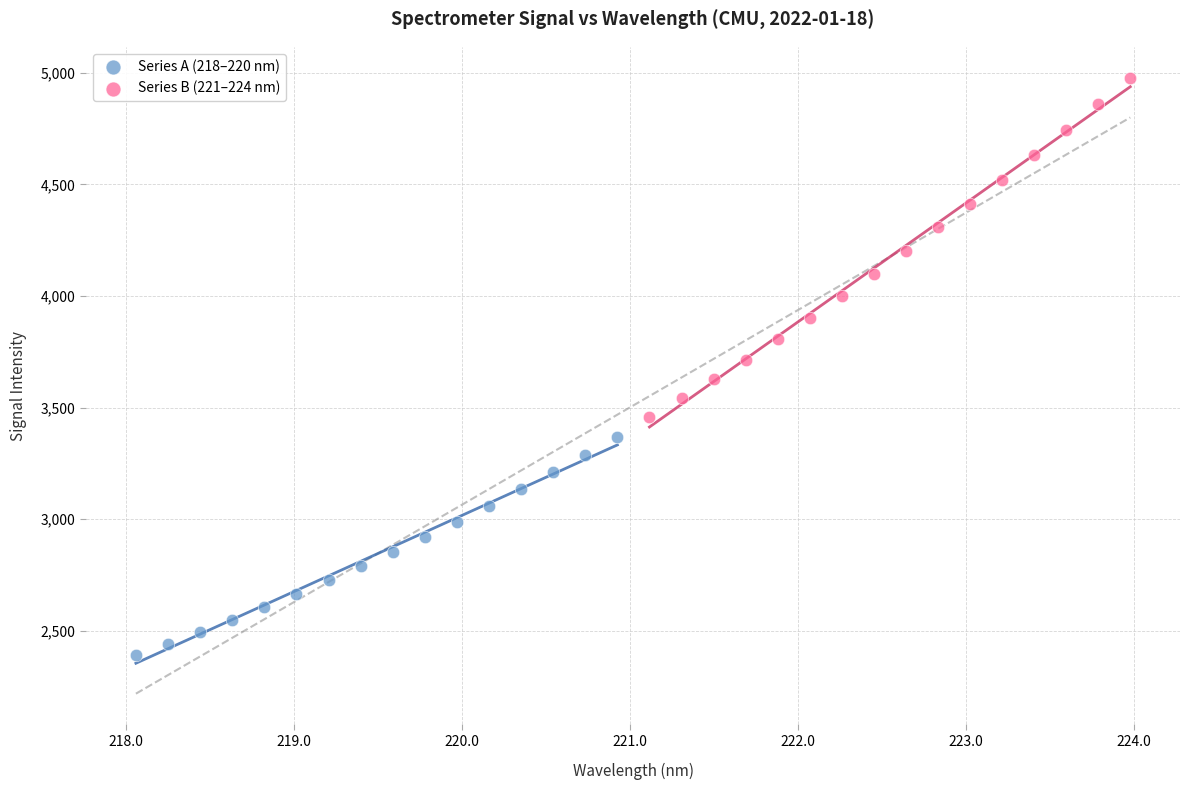

Which series reaches the minimum Y coordinate?

Series A (218–220 nm)